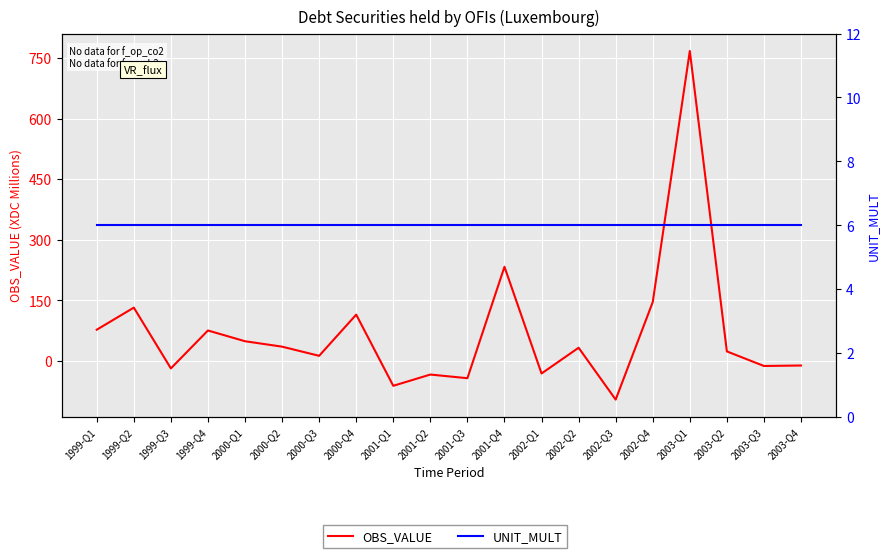

List the labels in order of UNIT_MULT value, largest first.

1999-Q1, 1999-Q2, 1999-Q3, 1999-Q4, 2000-Q1, 2000-Q2, 2000-Q3, 2000-Q4, 2001-Q1, 2001-Q2, 2001-Q3, 2001-Q4, 2002-Q1, 2002-Q2, 2002-Q3, 2002-Q4, 2003-Q1, 2003-Q2, 2003-Q3, 2003-Q4